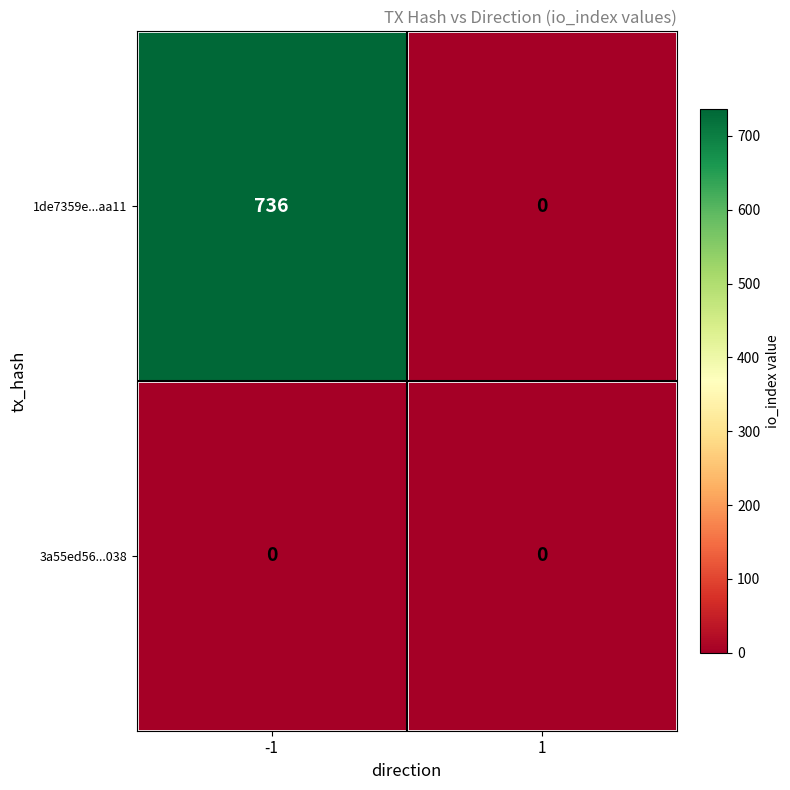

What value does the 1de7359e...aa11 series have at -1, to the nearest 10?

740